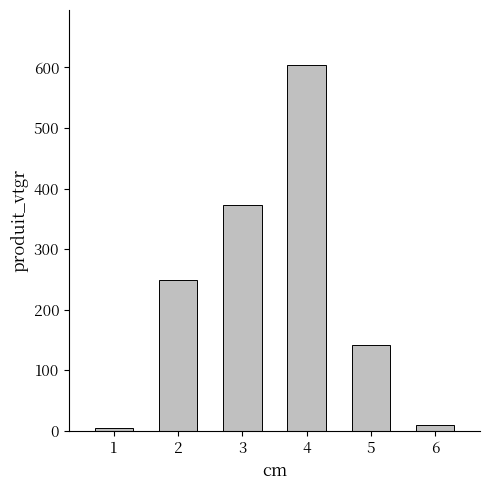

Is it true that the value at 2 is 146.7?

False